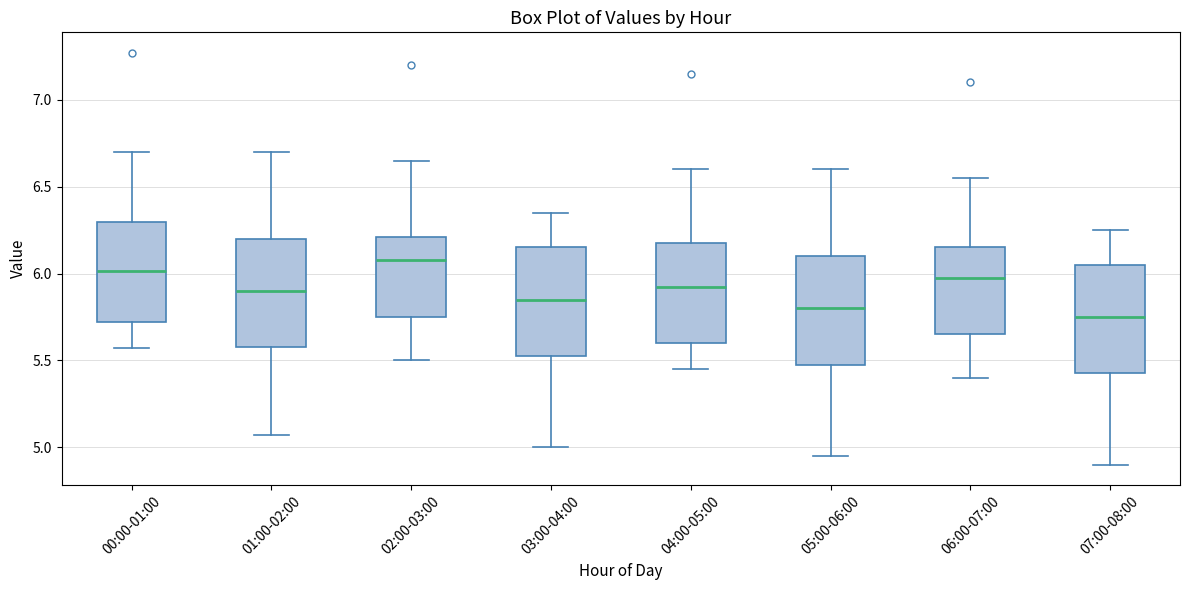

Which box has the highest median line?

02:00-03:00